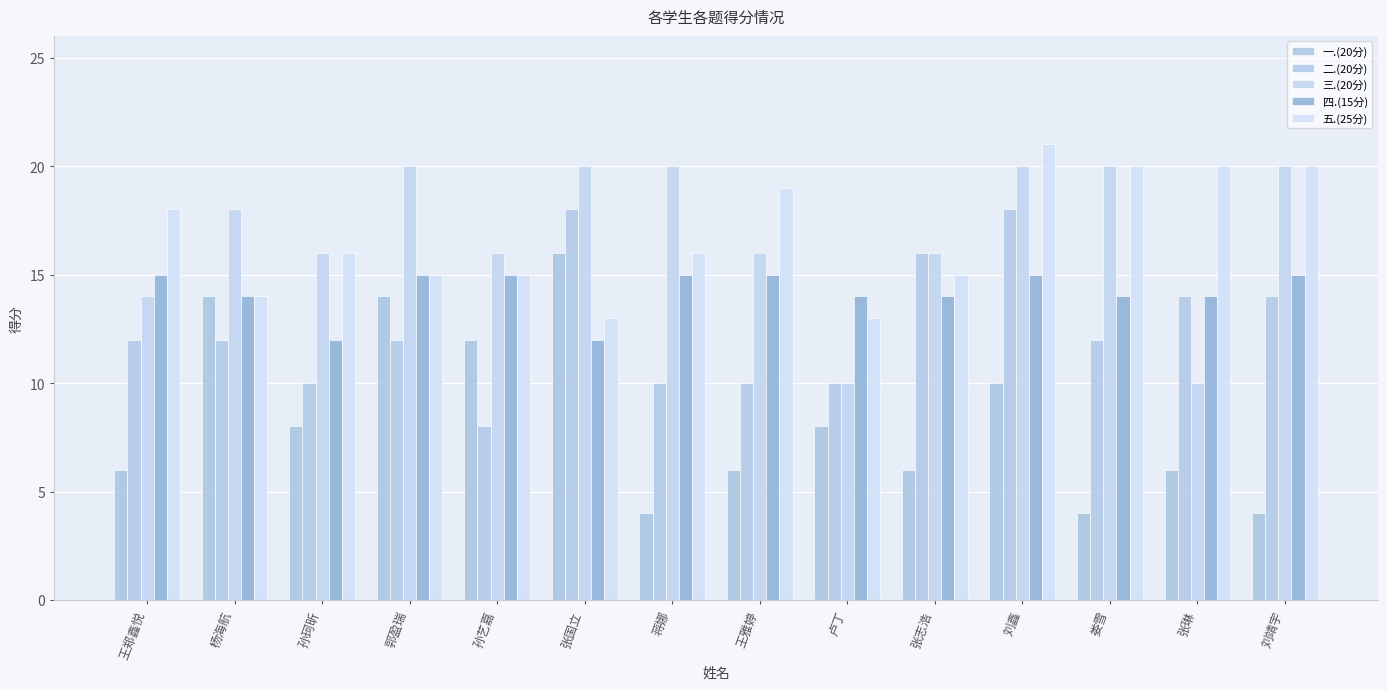

How many 一.(20分) values are between 6 and 12?

8